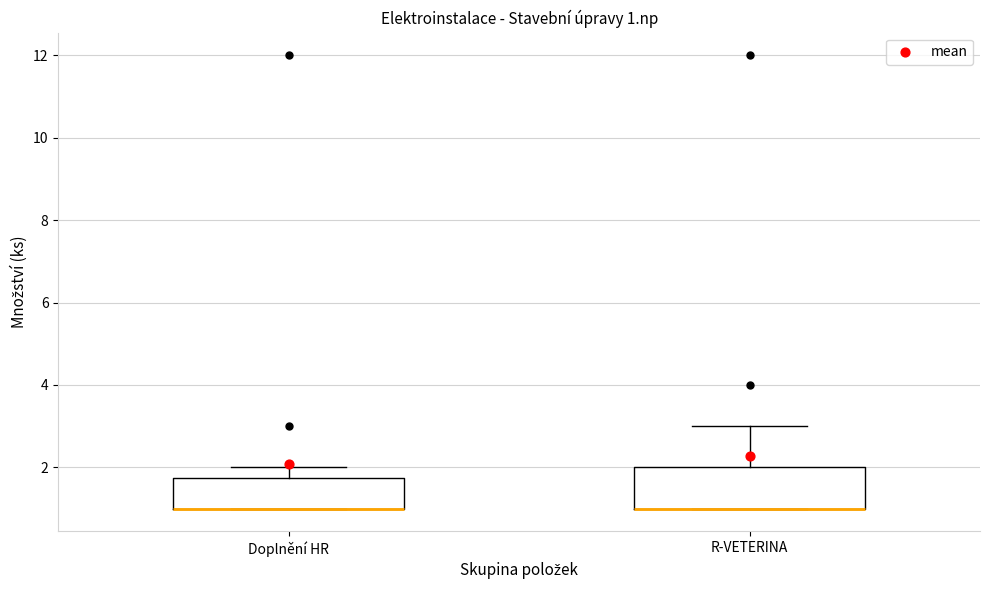

Which box is the tallest, from its lower edge to its upper edge?

R-VETERINA